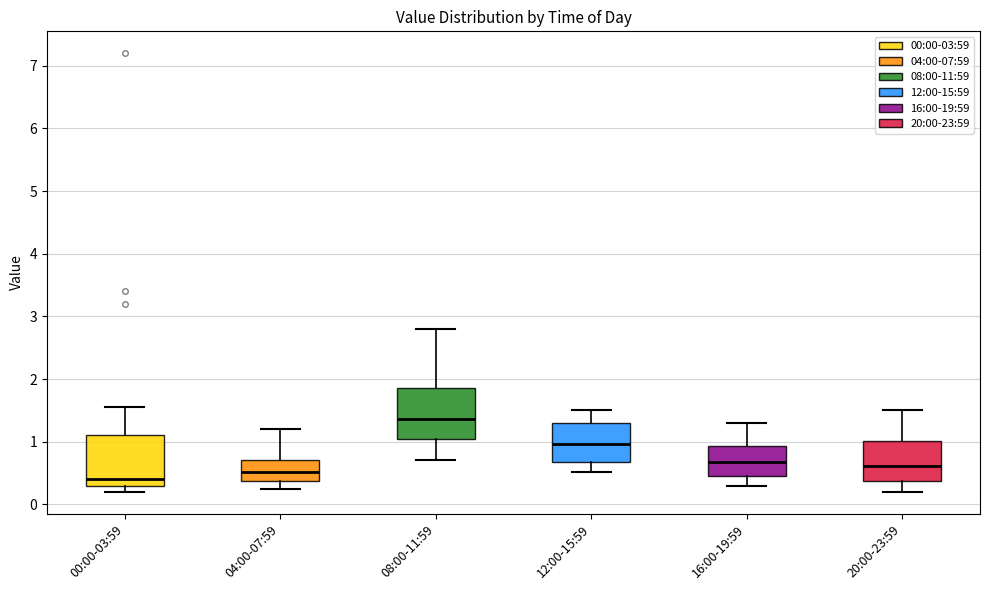

Reading left to right, read every box against the y-axis: the position of its median line, the range the box covers, and the ends of its whiskers. The values are not printed on the chart, so give them approximately, as read against the axis.

00:00-03:59: median 0.4, box 0.3 to 1.1, whiskers 0.2 to 1.6
04:00-07:59: median 0.5, box 0.4 to 0.7, whiskers 0.3 to 1.2
08:00-11:59: median 1.4, box 1.0 to 1.9, whiskers 0.7 to 2.8
12:00-15:59: median 1.0, box 0.7 to 1.3, whiskers 0.5 to 1.5
16:00-19:59: median 0.7, box 0.4 to 0.9, whiskers 0.3 to 1.3
20:00-23:59: median 0.6, box 0.4 to 1.0, whiskers 0.2 to 1.5